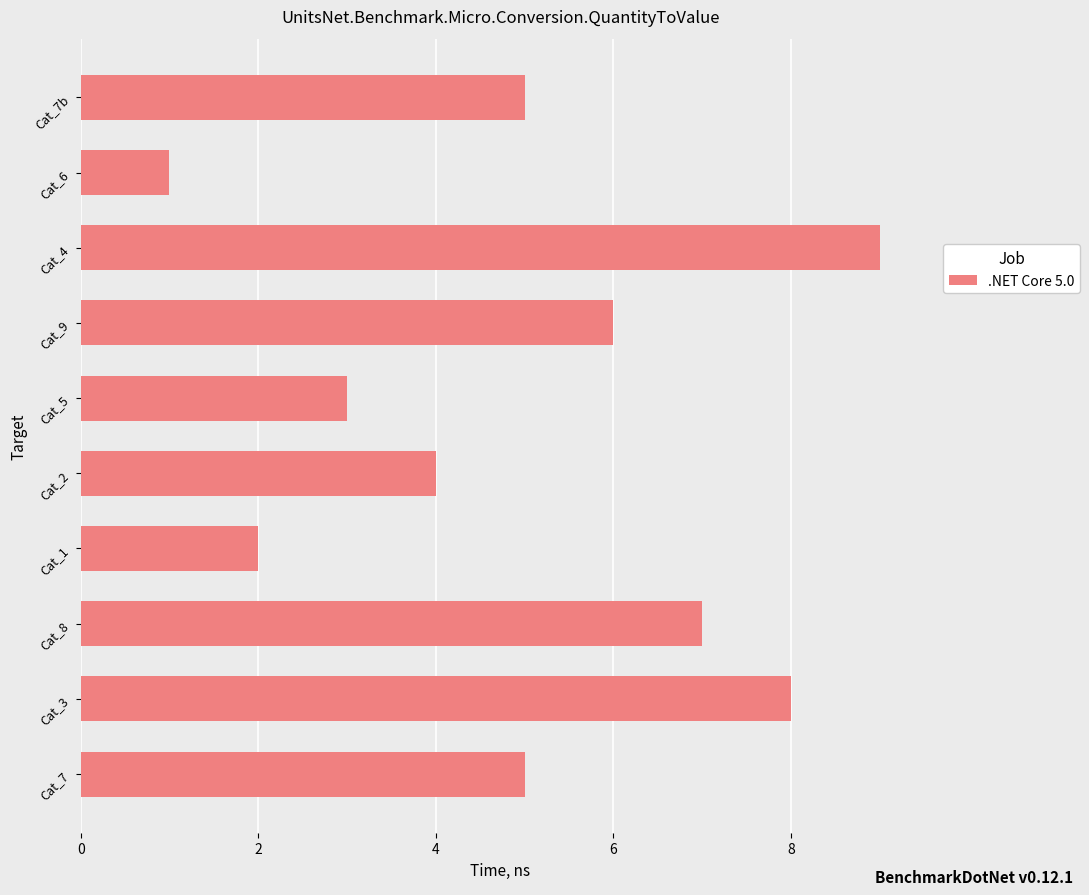

Which category has the highest value across all series?

Cat_4